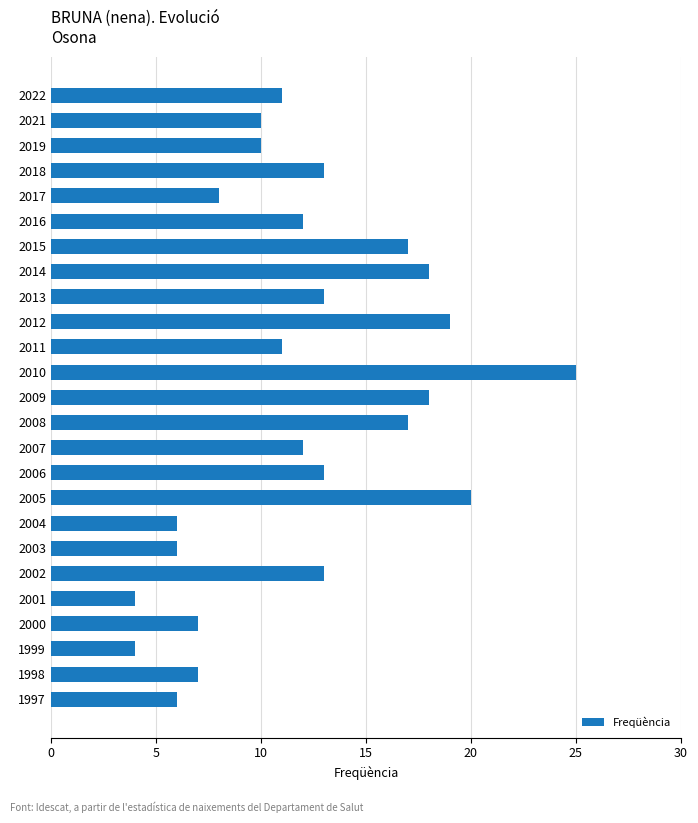

Reading bottom to top, transcribe all the data shown in this chart.

6	7	4	7	4	13	6	6	20	13	12	17	18	25	11	19	13	18	17	12	8	13	10	10	11